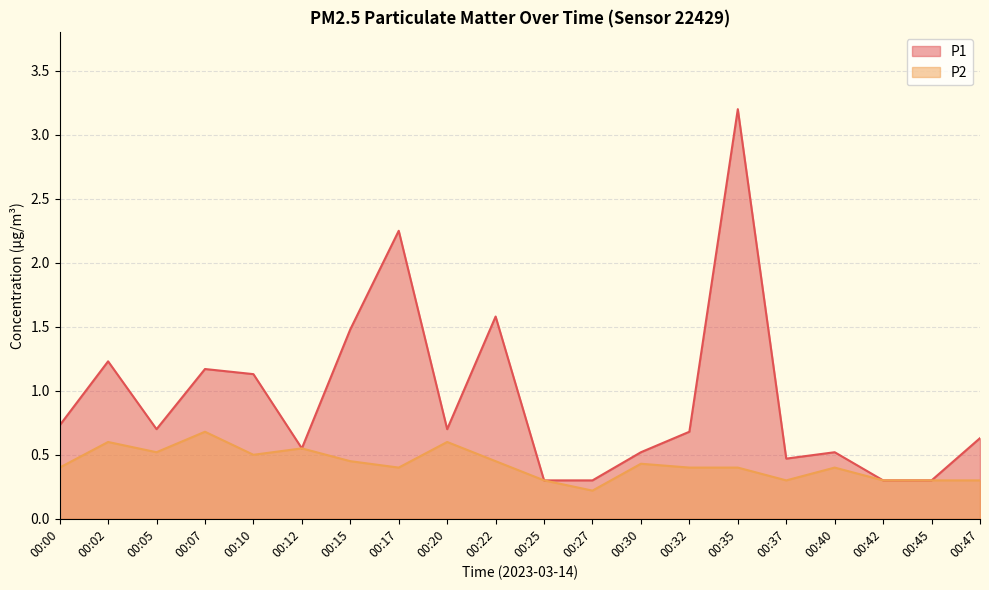

True or false: P1 and P2 cross at least once.

False